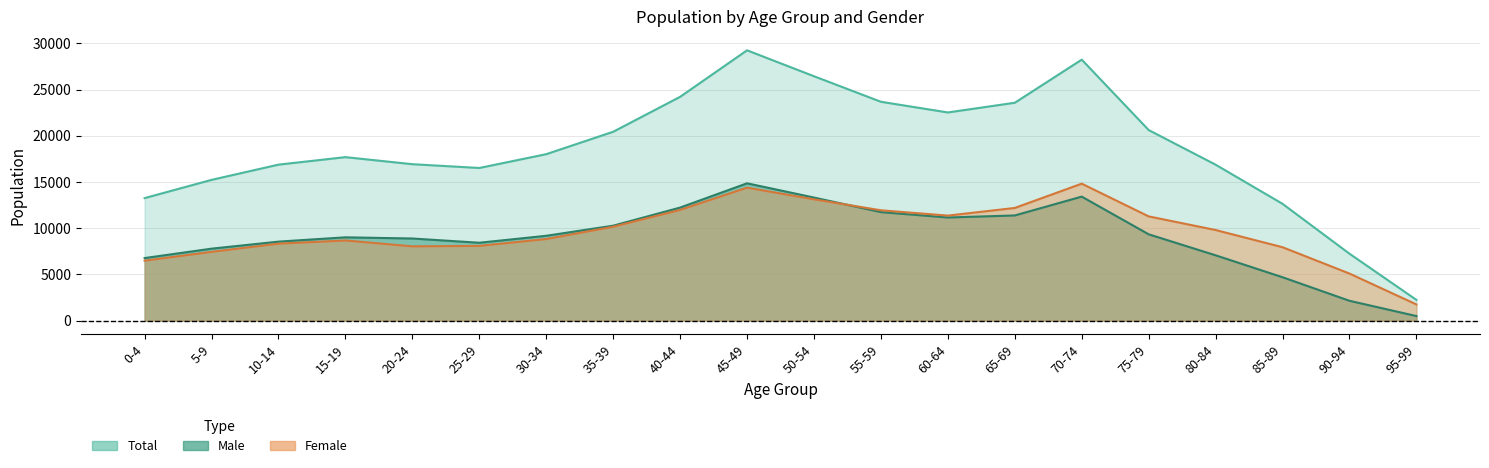

How many values in the Male series are below 9180?

10